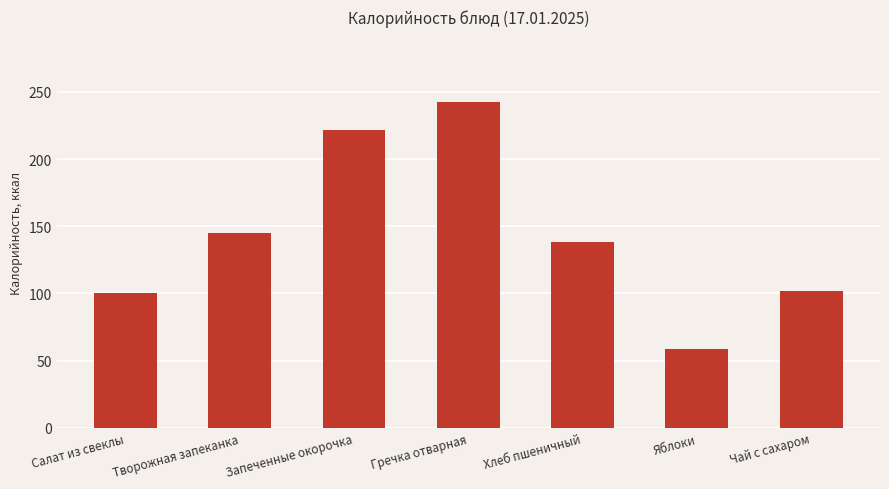

True or false: the data shows 145.0 at Творожная запеканка.

True